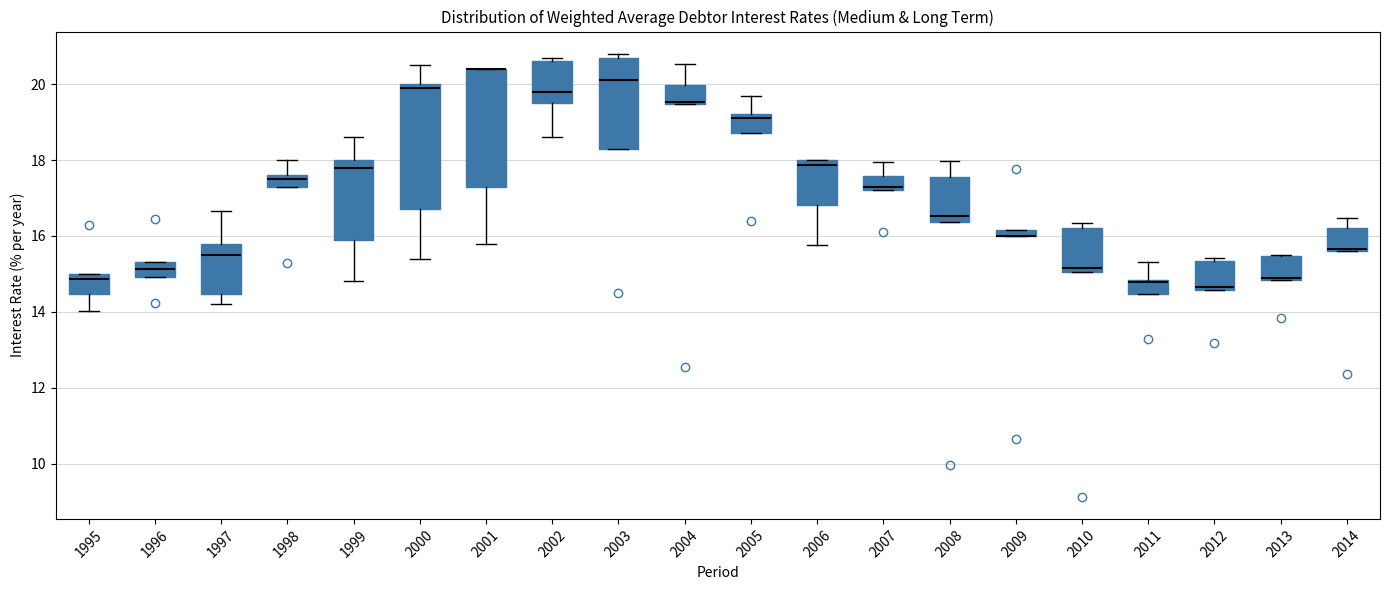

Where does the median line of the box at x = 1999 sit on the y-axis? The values are not printed on the chart, so give them approximately, as read against the axis.

17.8